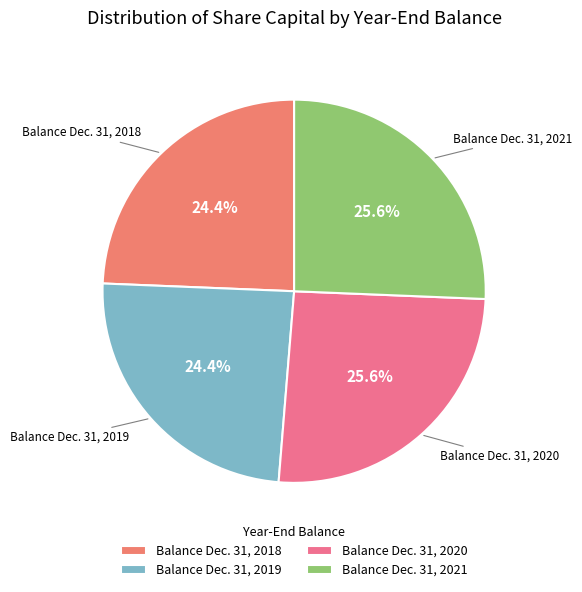

What percentage do Balance Dec. 31, 2019 and Balance Dec. 31, 2021 together represent?

50.0%